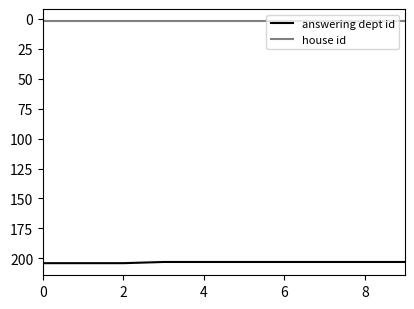

What is the lowest value of the answering dept id series?

203